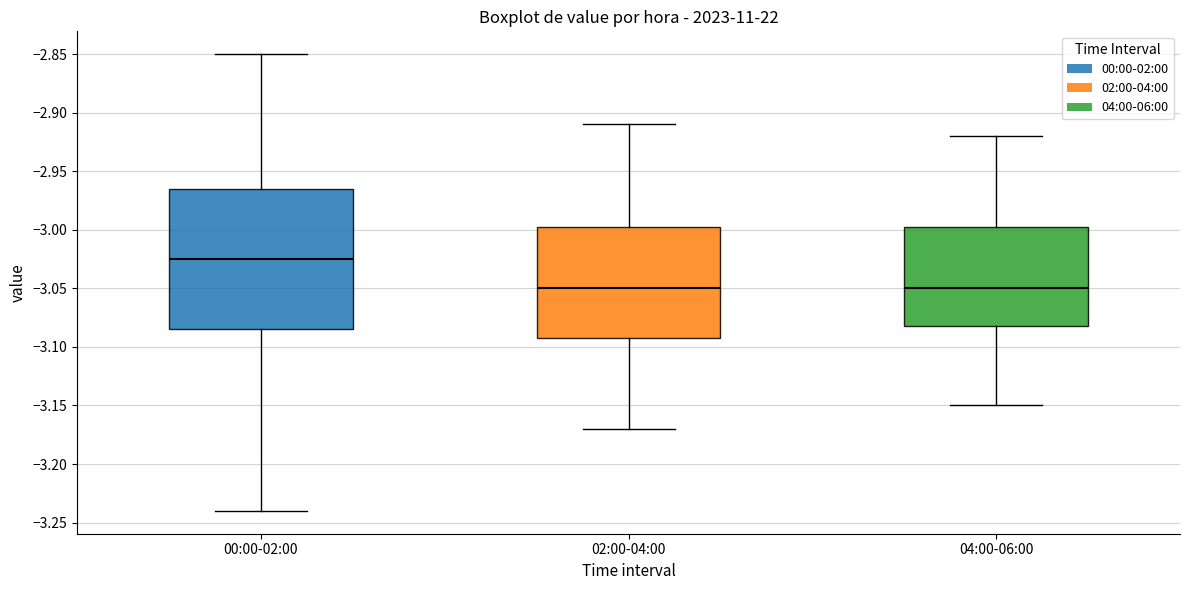

Where does the upper whisker of the box for 02:00-04:00 end on the y-axis? The values are not printed on the chart, so give them approximately, as read against the axis.

-2.910